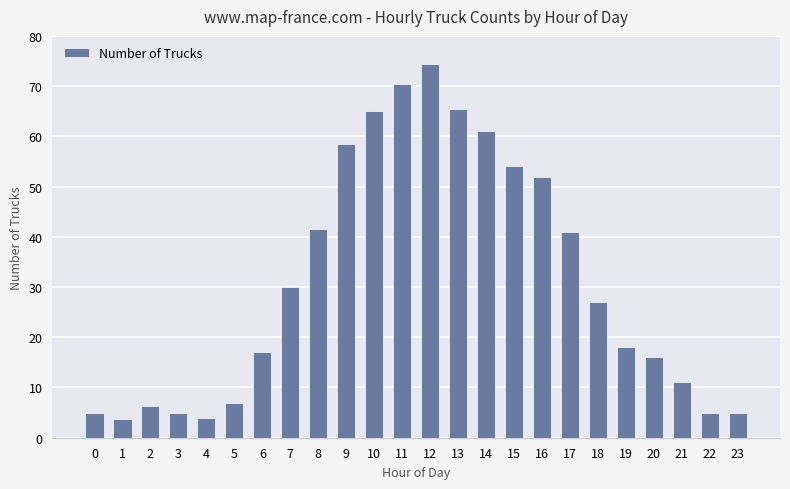

What is the average value?

31.0